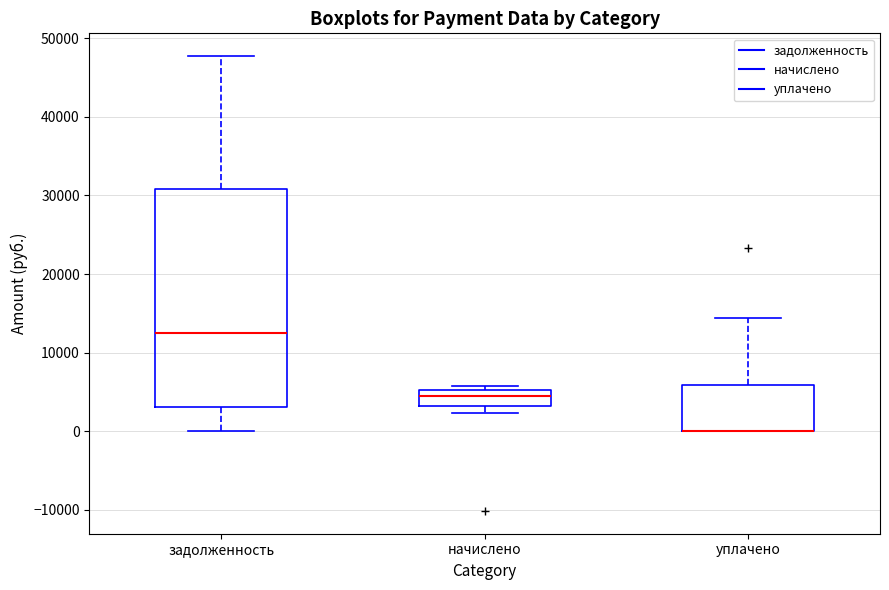

Where is the lower edge of the box for начислено on the y-axis? The values are not printed on the chart, so give them approximately, as read against the axis.

3000